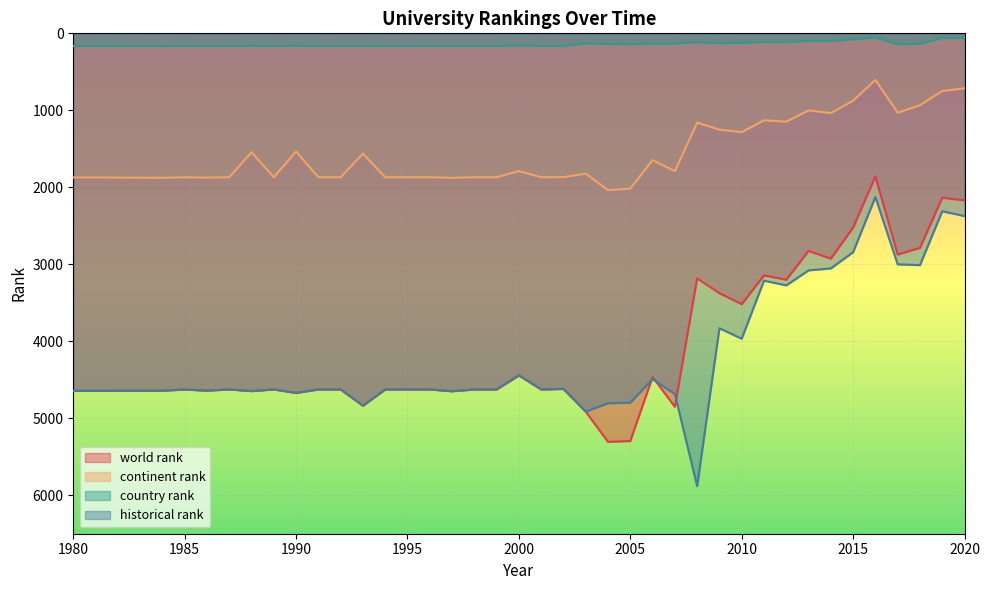

Does the chart display data point markers on the line(s)?

No